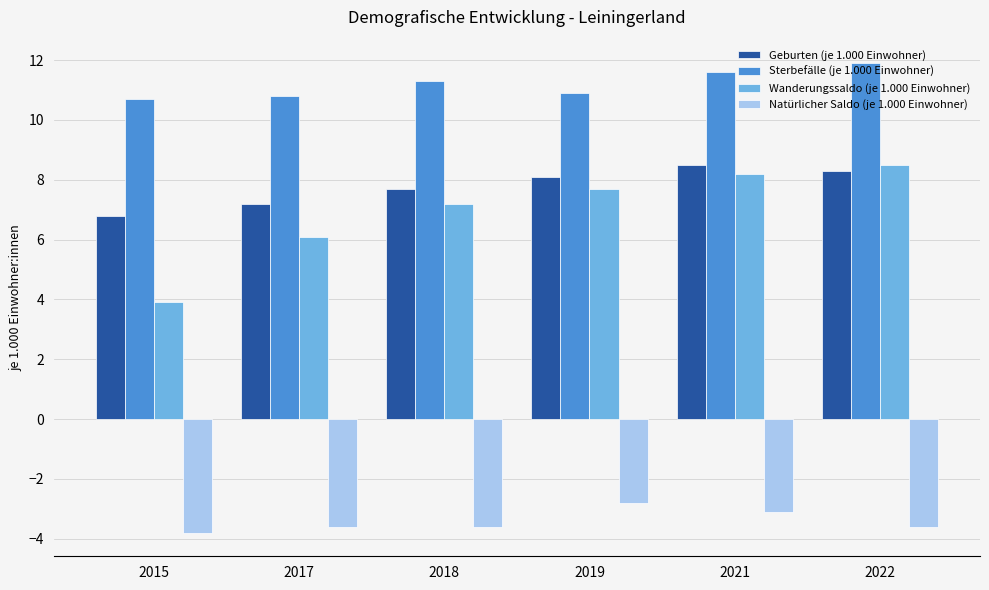

Which category has the lowest value in the Geburten (je 1.000 Einwohner) series?

2015